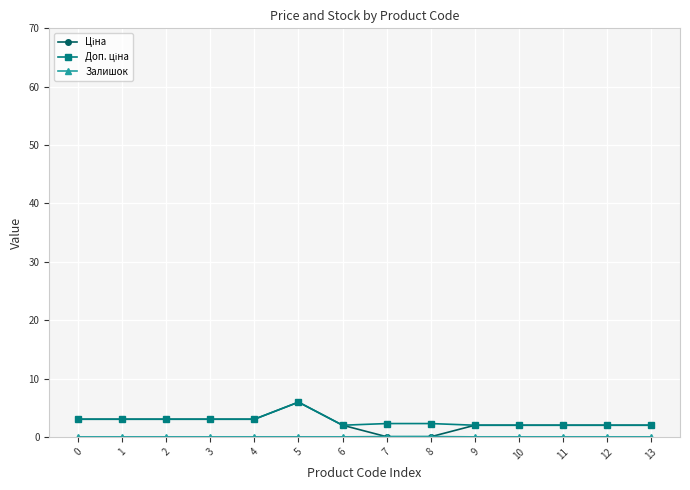

What is the maximum value shown in the chart?

5.9